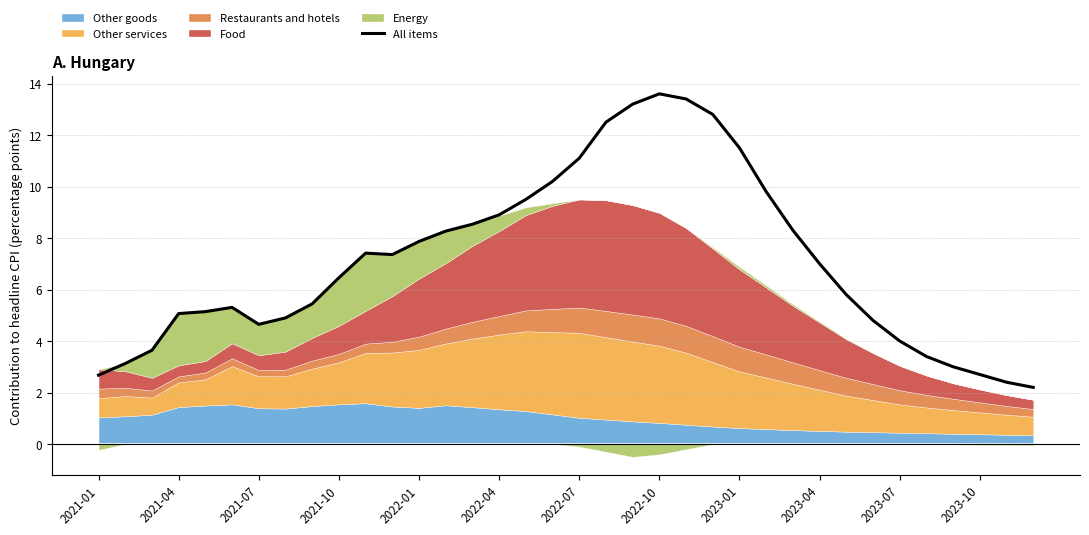

How many points are higher than both their immediate neighbors (excluding endpoints)?

3